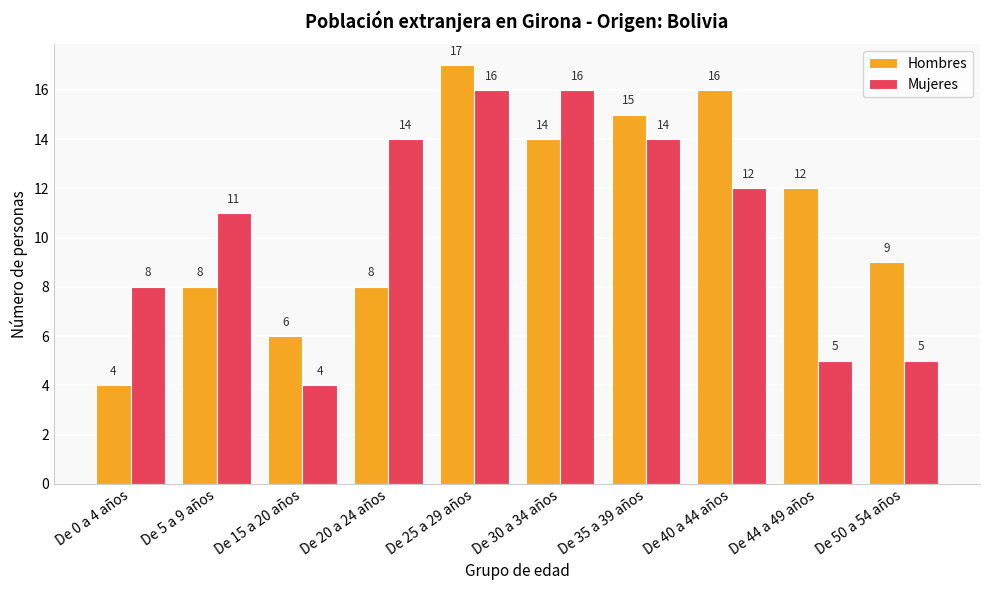

What is the lowest value of the Hombres series?

4